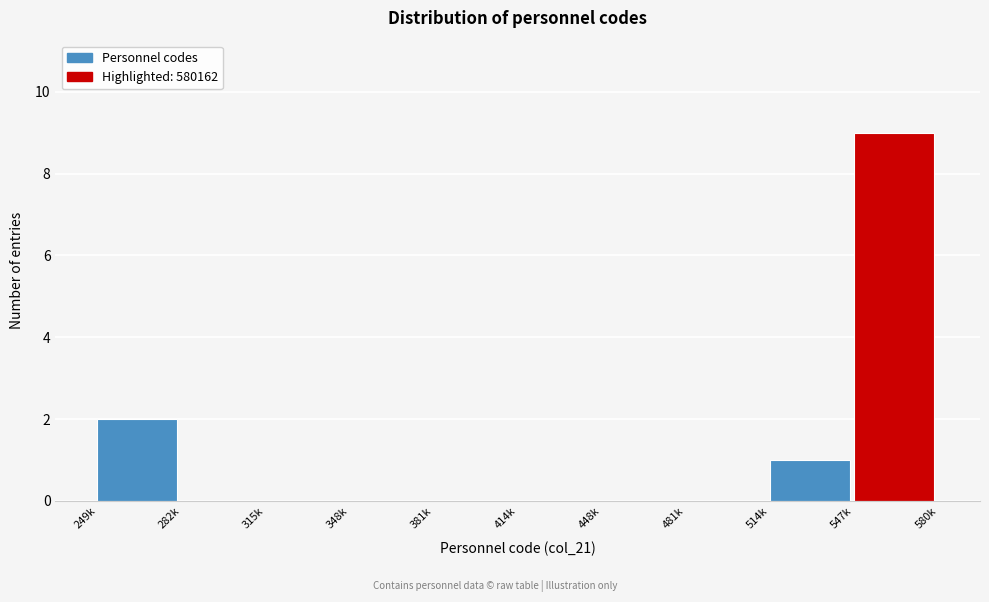

Reading left to right, extract all data points from this chart.

249k=2	282k=0	315k=0	348k=0	381k=0	414k=0	448k=0	481k=0	514k=1	547k=9